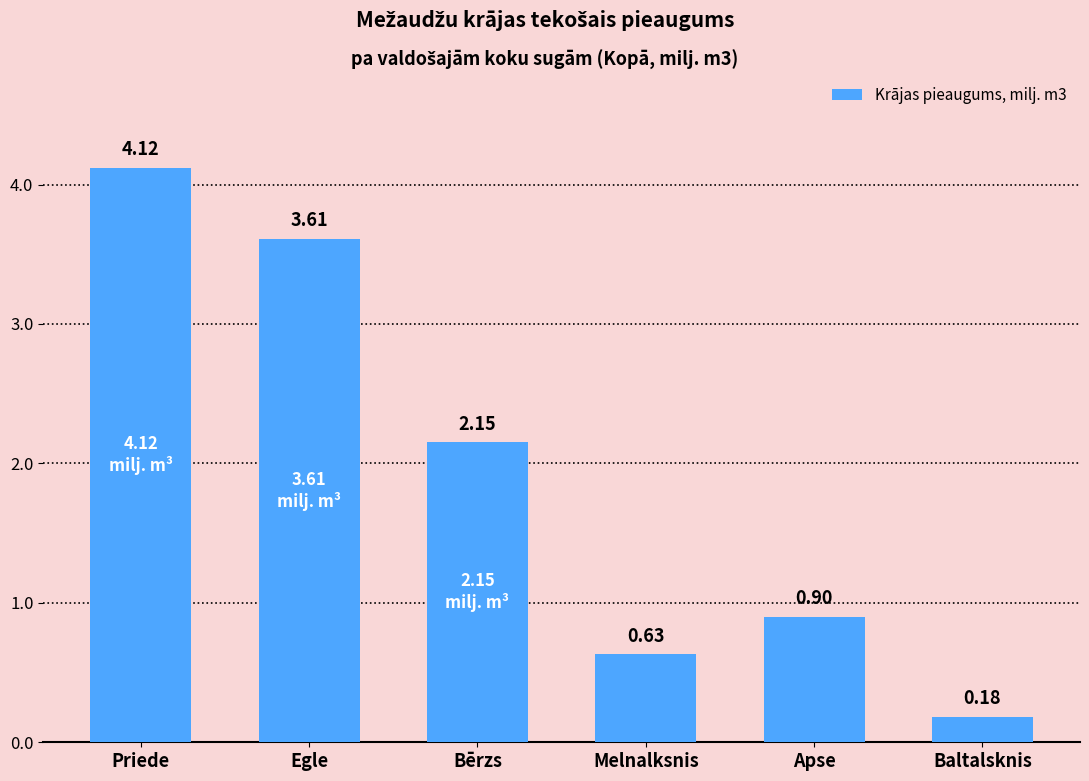

What is the difference between the values at Baltalsknis and Priede?

3.9